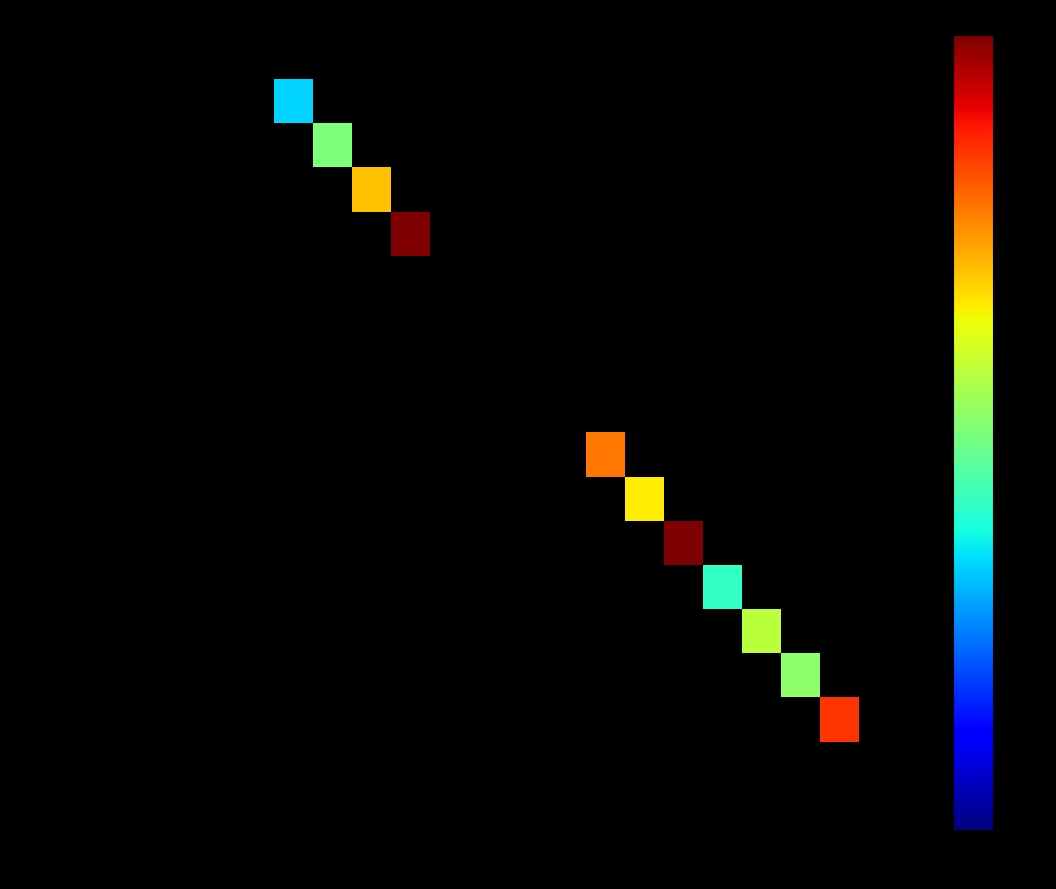

How many values in TRANSFERENCIAS CORRIENTES (2… are above zero?

1